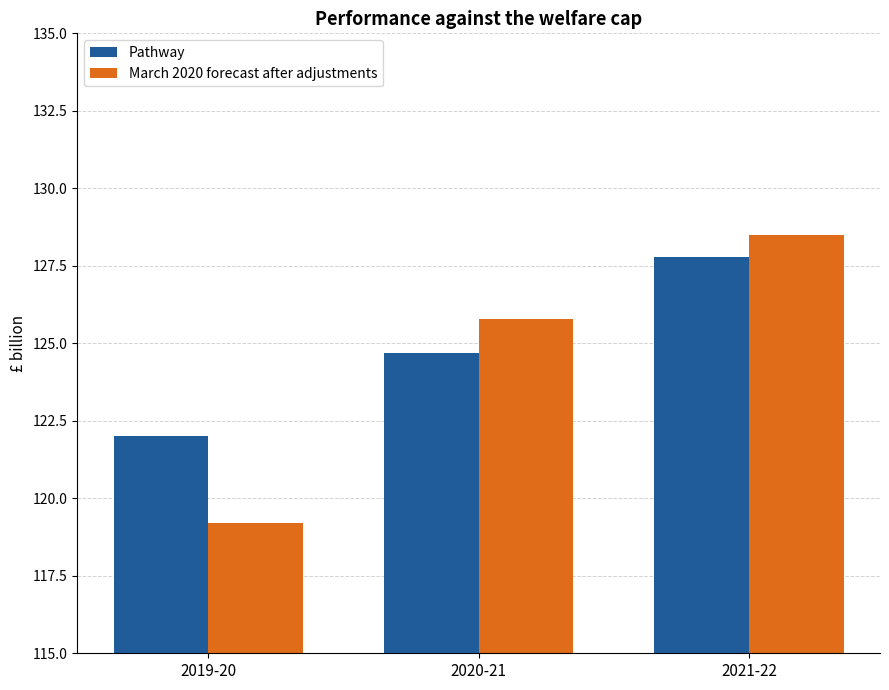

What is the maximum value for Pathway?

127.8